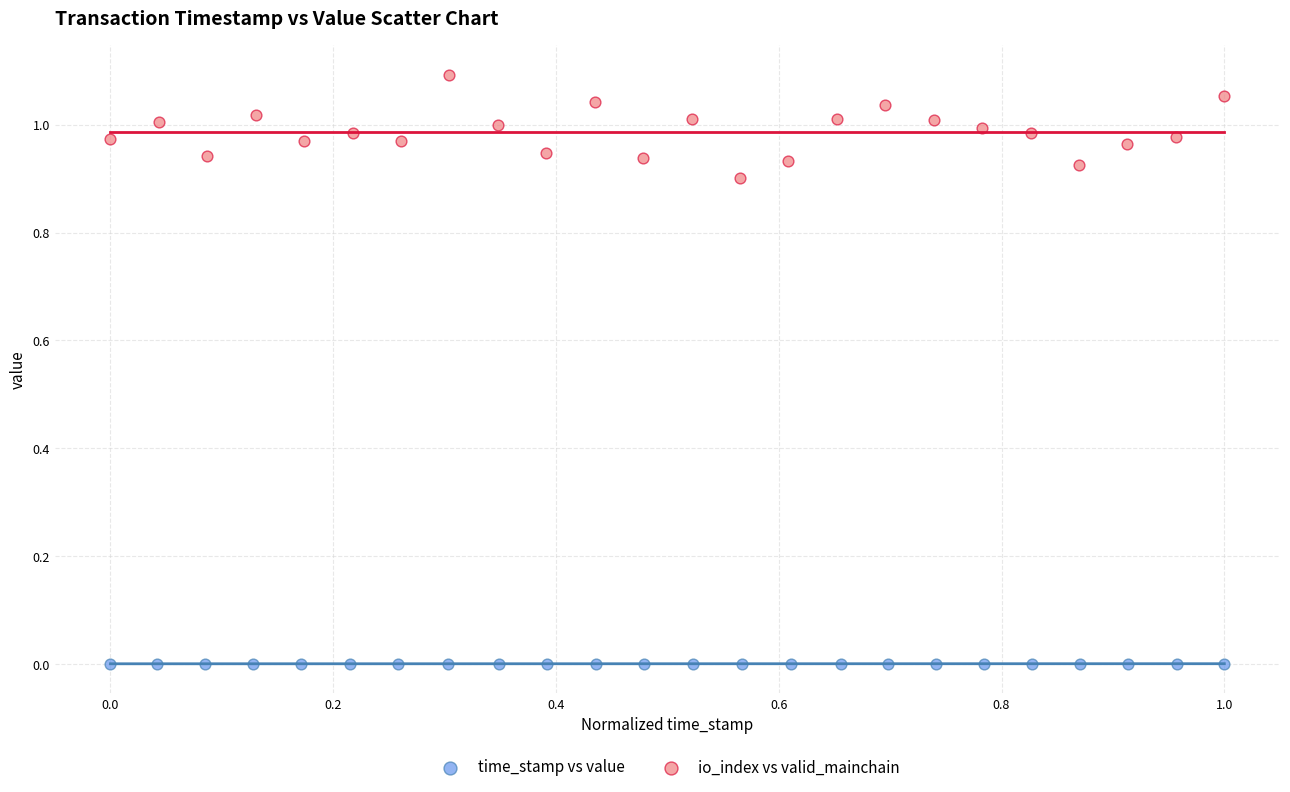

Which series contains the lowest Y value?

time_stamp vs value